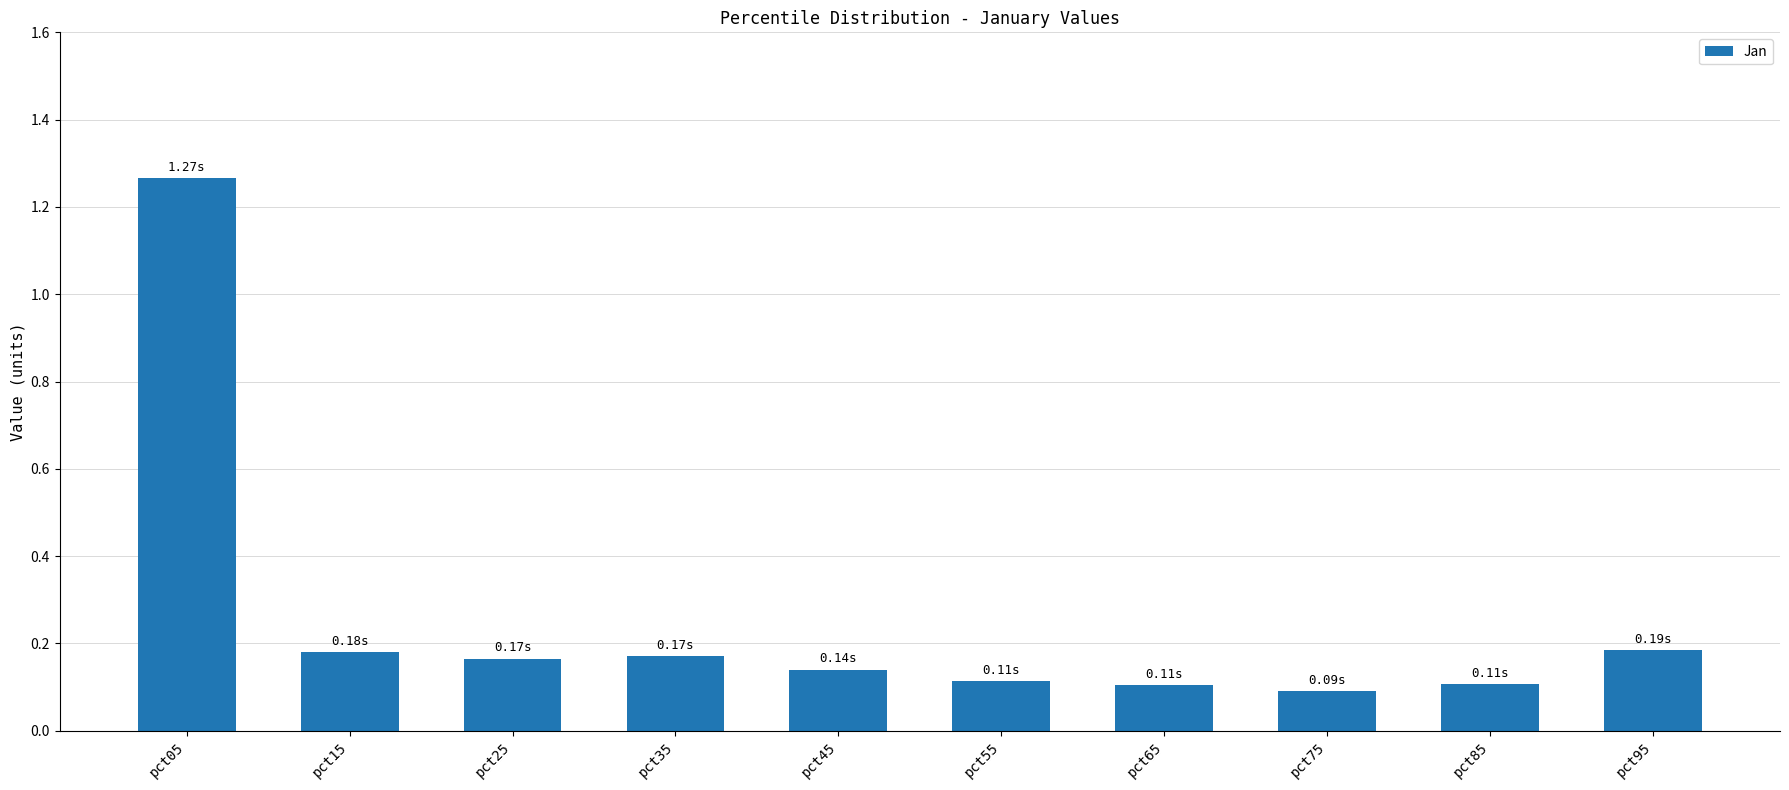

How many bars are there in total?

10